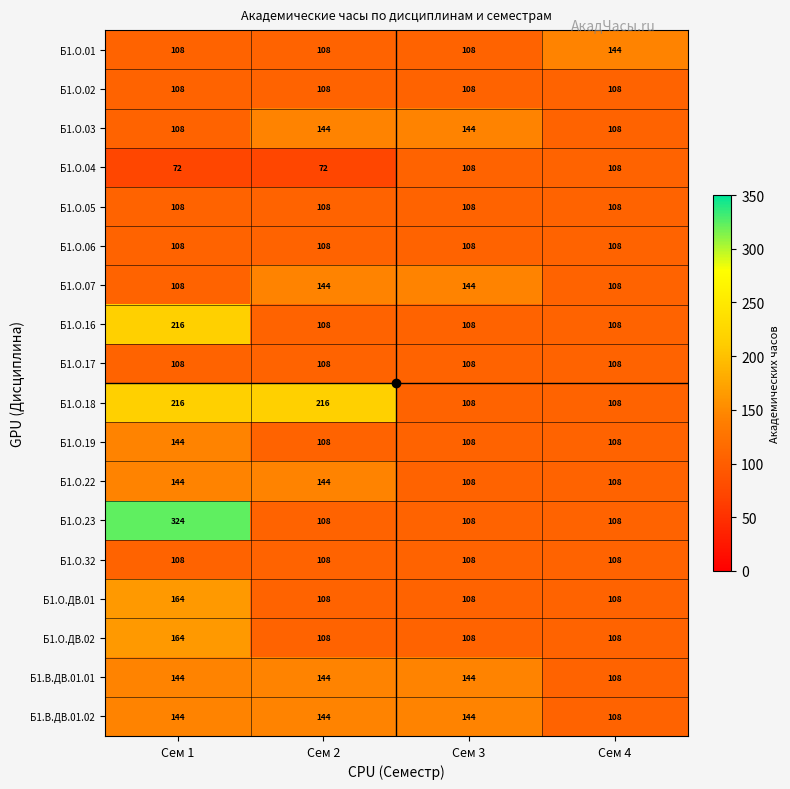

The value of Б1.О.ДВ.01 at Сем 2 is 37. True or false?

False